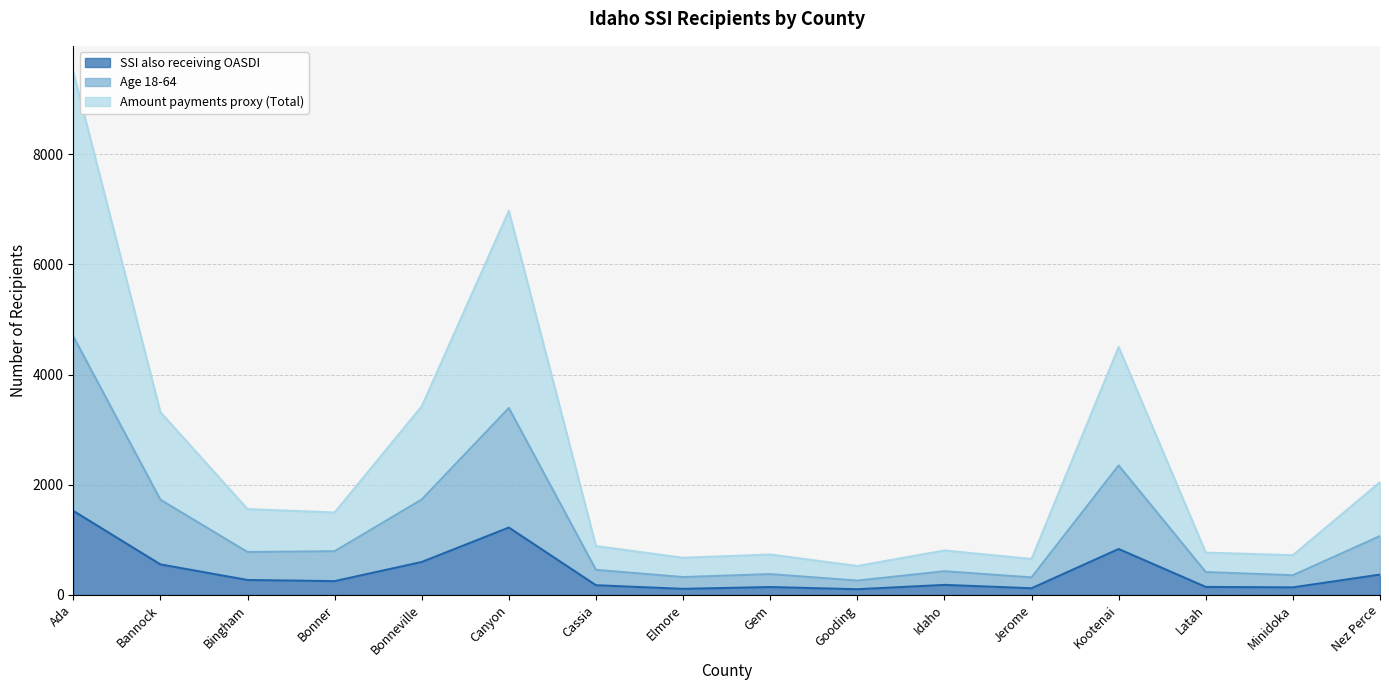

Which series has the widest spread of values?

Amount payments proxy (Total)